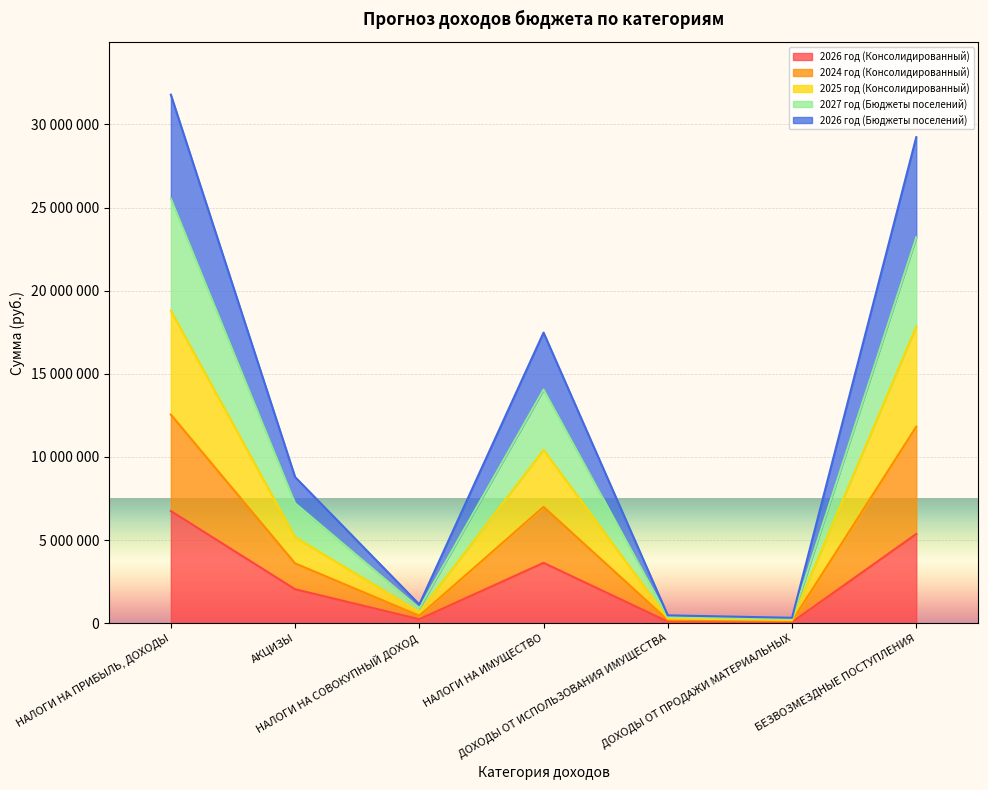

True or false: 2025 год (Консолидированный) and 2024 год (Консолидированный) cross at least once.

False